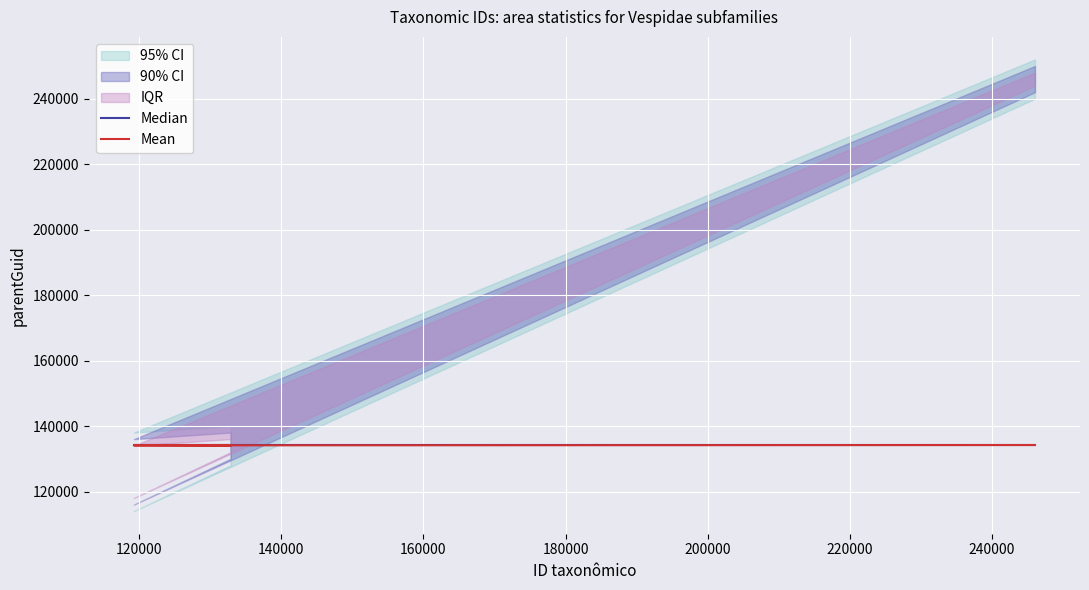

What is the total value across all series at 120000?

268236